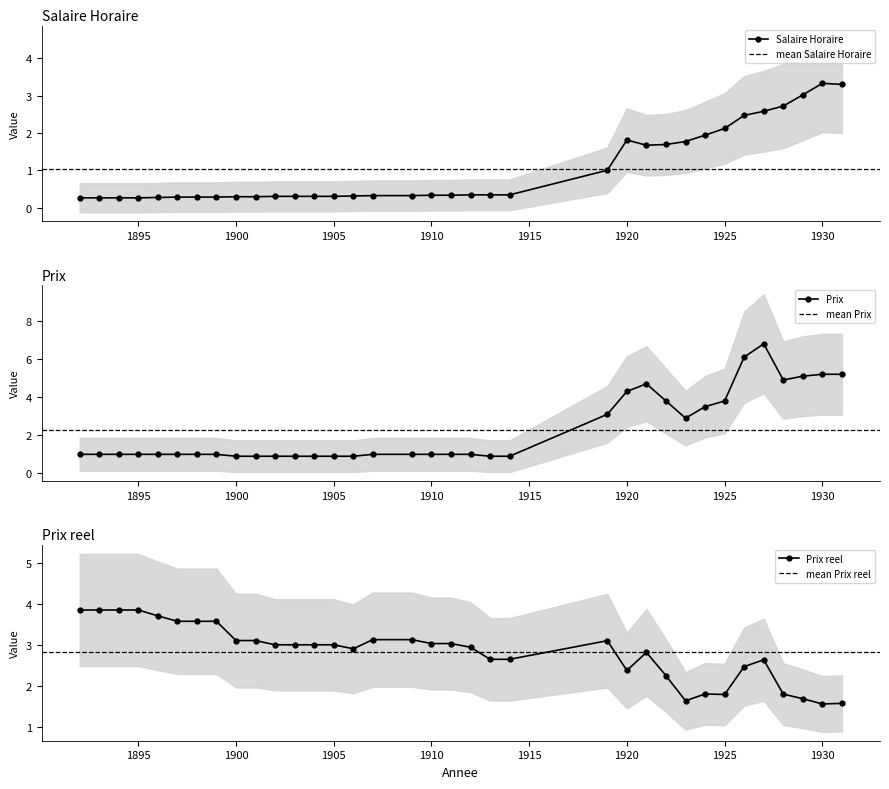

What is the sum of the Salaire Horaire values at 1923 and 1910?

2.1